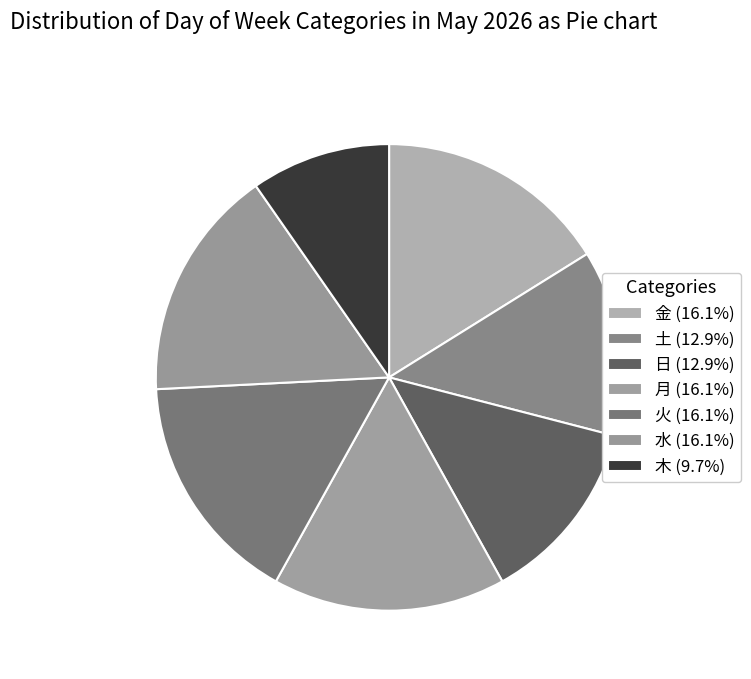

To the nearest percent, what is the average slice percentage?

14%